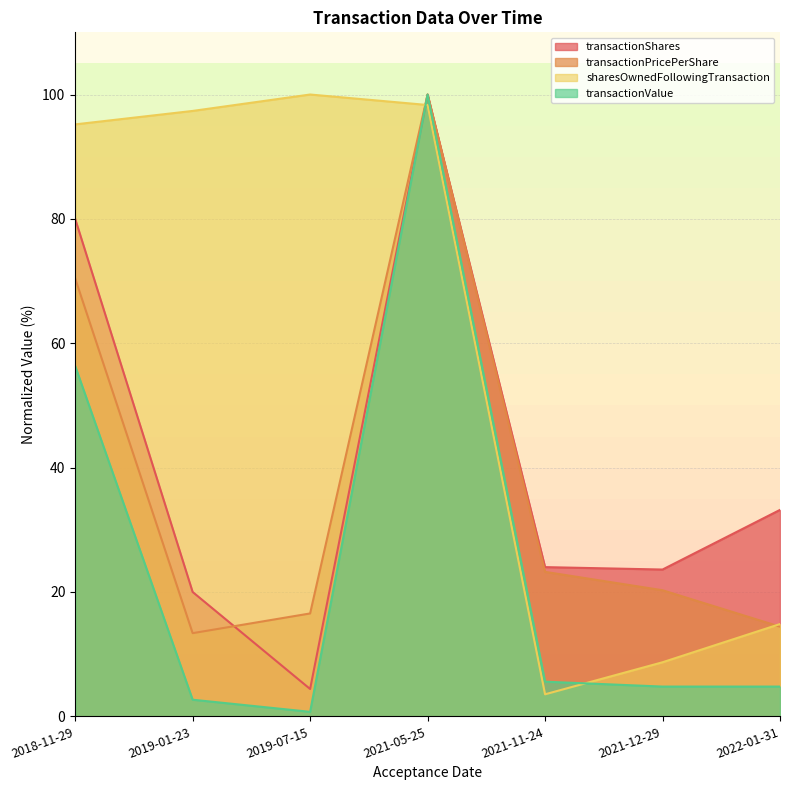

Which series has the largest total across all categories?

sharesOwnedFollowingTransaction